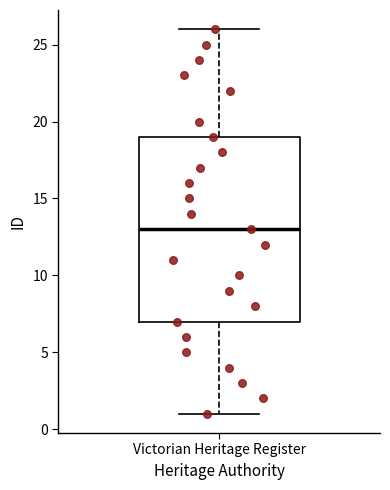

Where does the upper whisker of the box for Victorian Heritage Register end on the y-axis? The values are not printed on the chart, so give them approximately, as read against the axis.

26